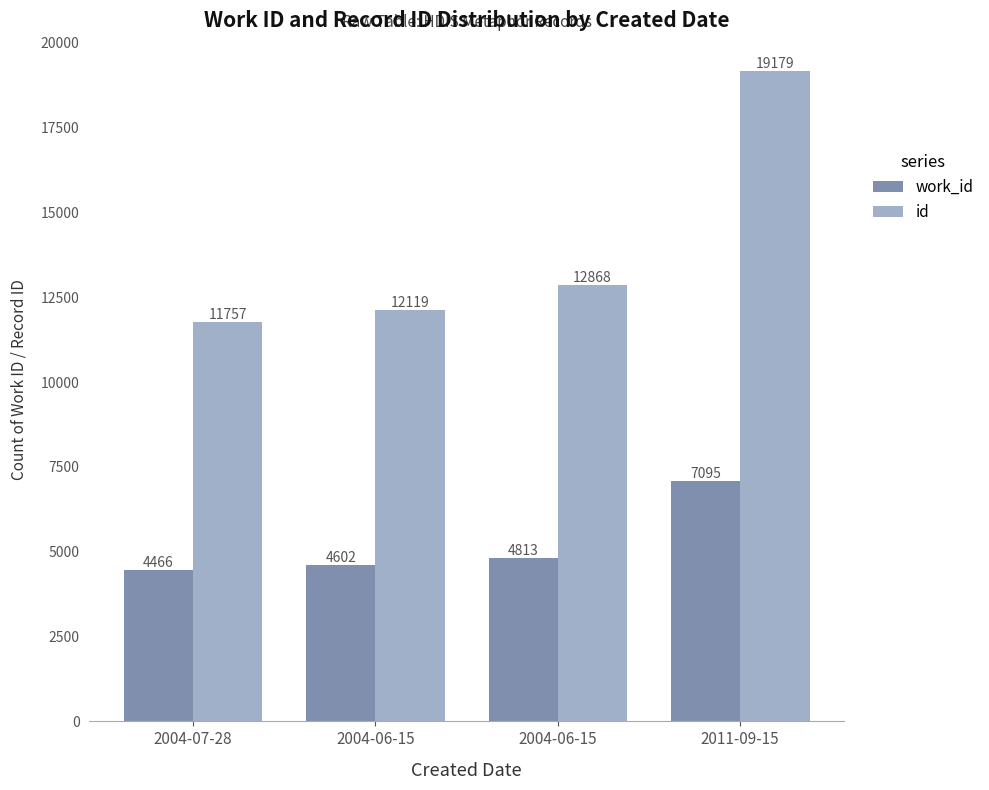

At which label does work_id first exceed 4813?

2011-09-15